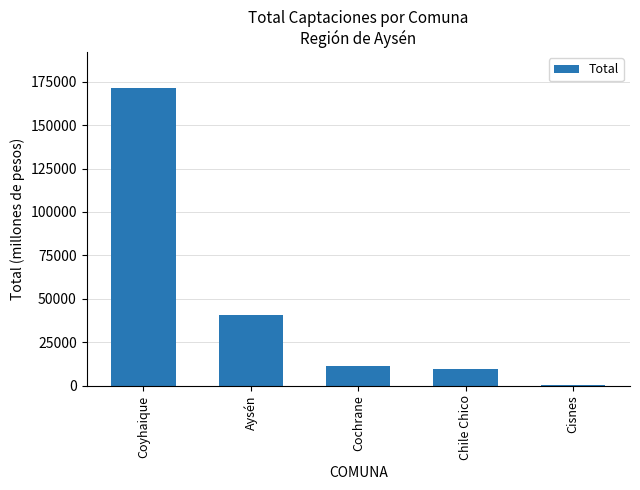

What is the maximum value shown in the chart?

171384.0